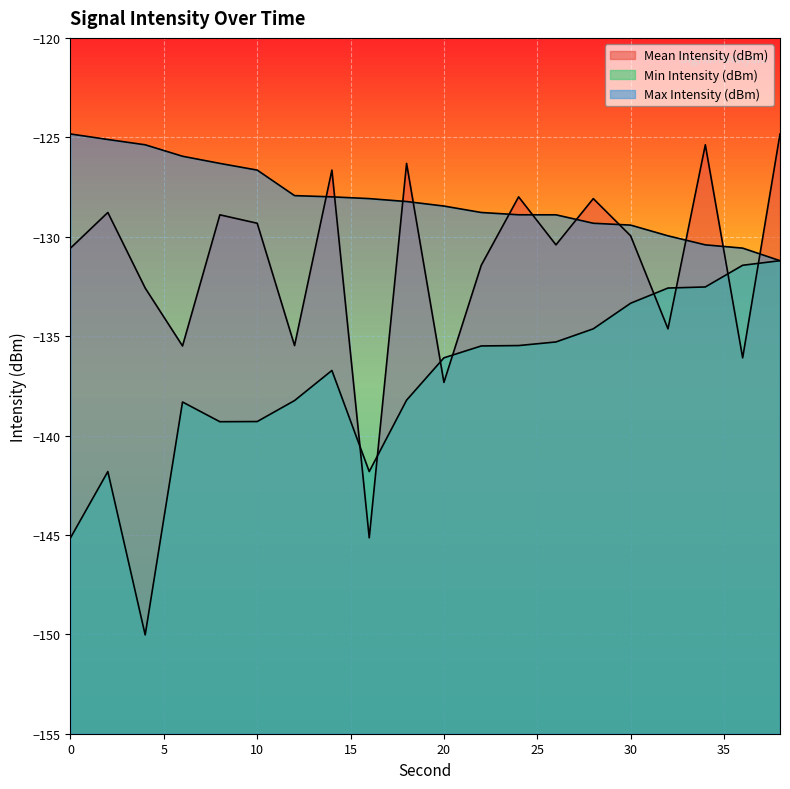

What is the total value across all series at 30?

-392.7